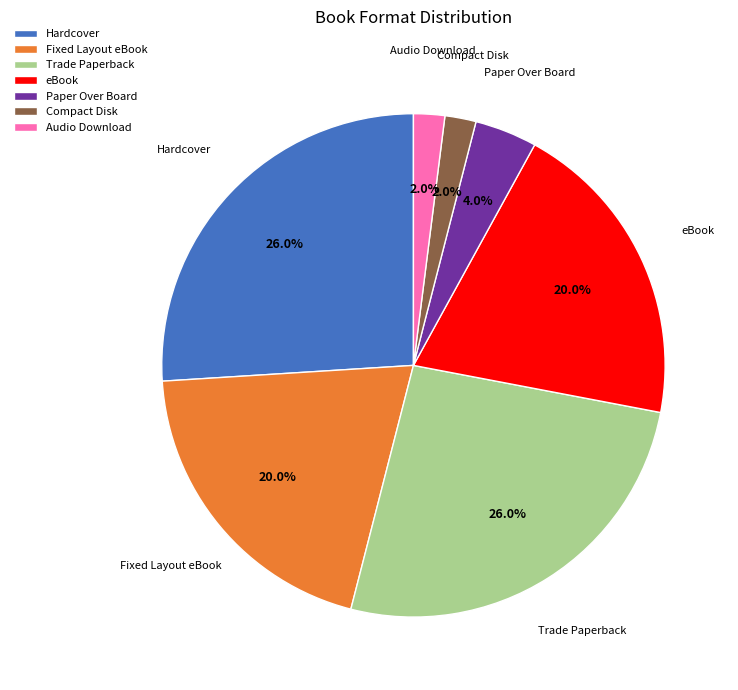

To the nearest percent, what portion does Audio Download represent?

2%